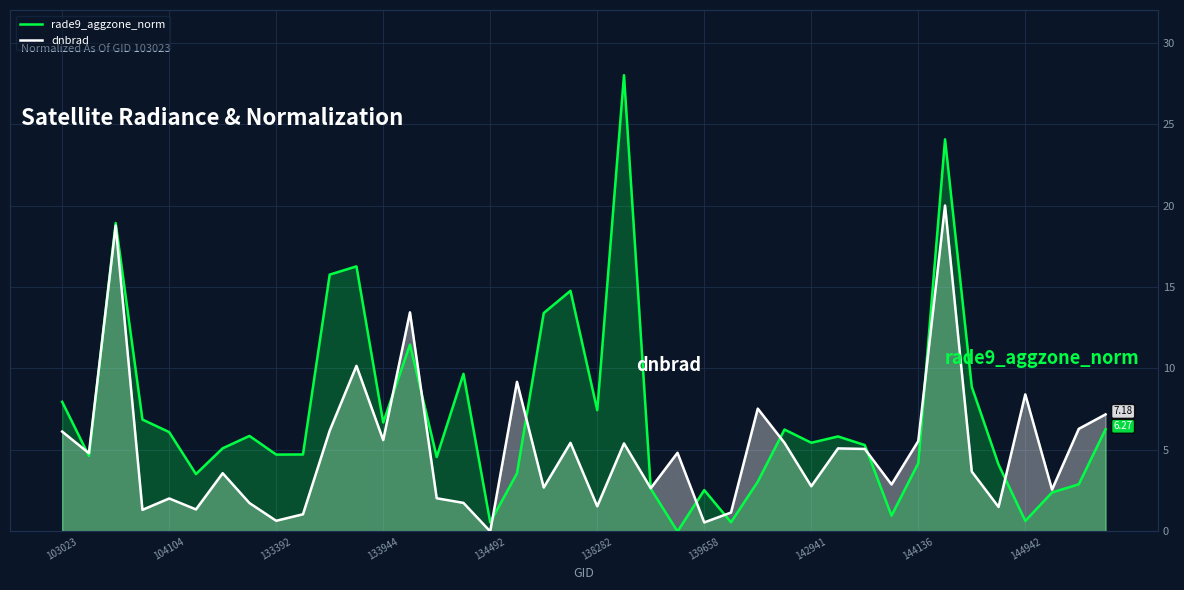

What is the difference between the second highest and minimum values in the dnbrad series?

18.8